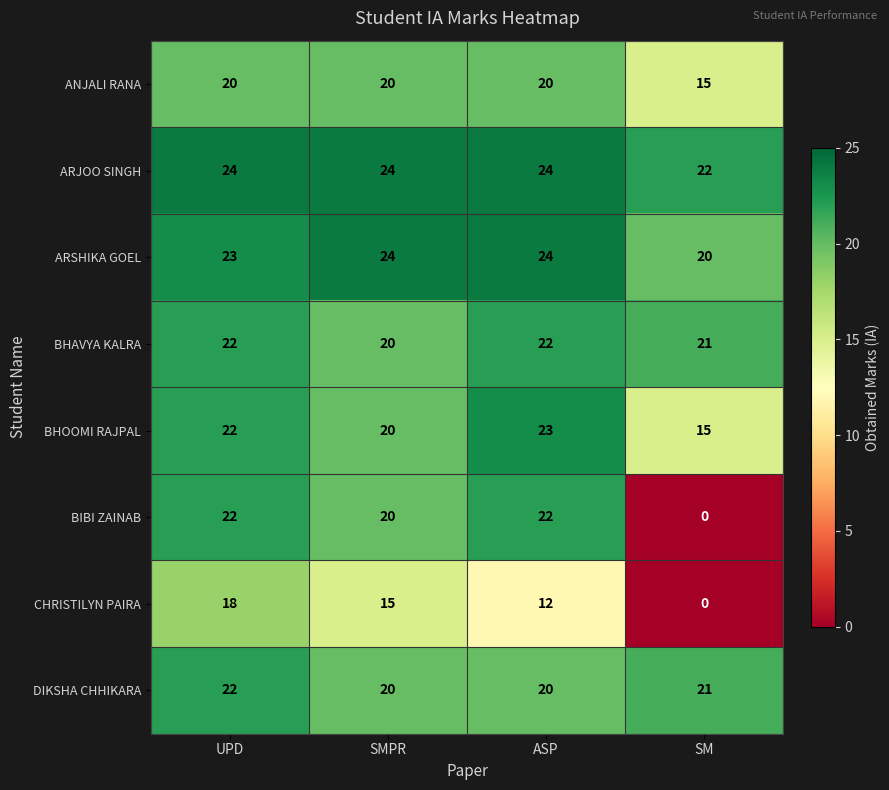

At how many categories does at least one series exceed 10?

4